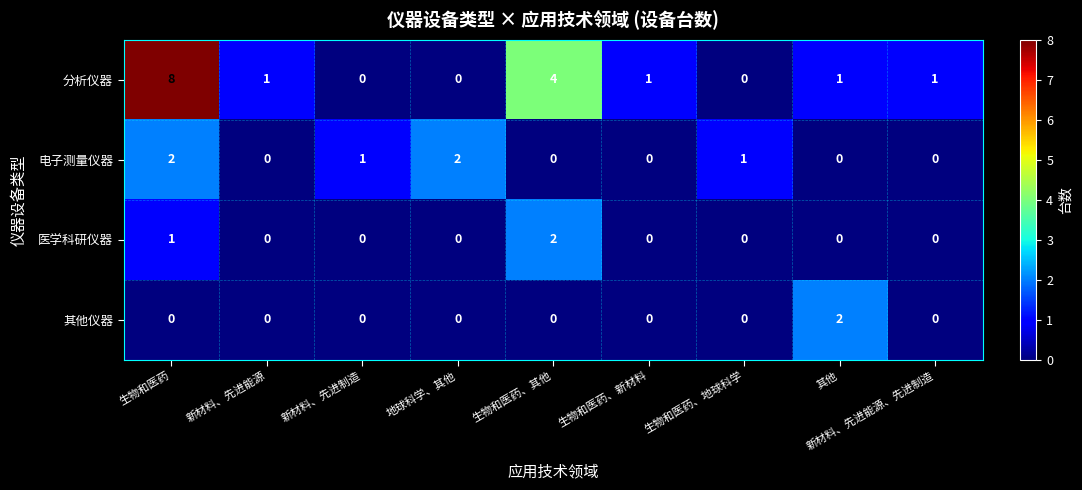

Which category has the highest value across all series?

生物和医药